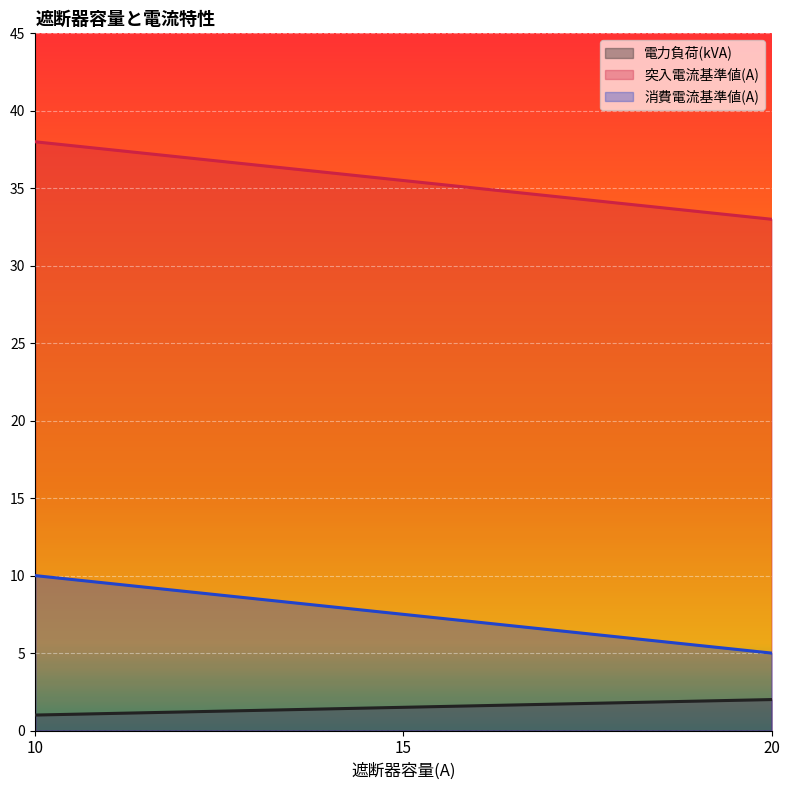

At which label does 電力負荷(kVA) reach its minimum?

10